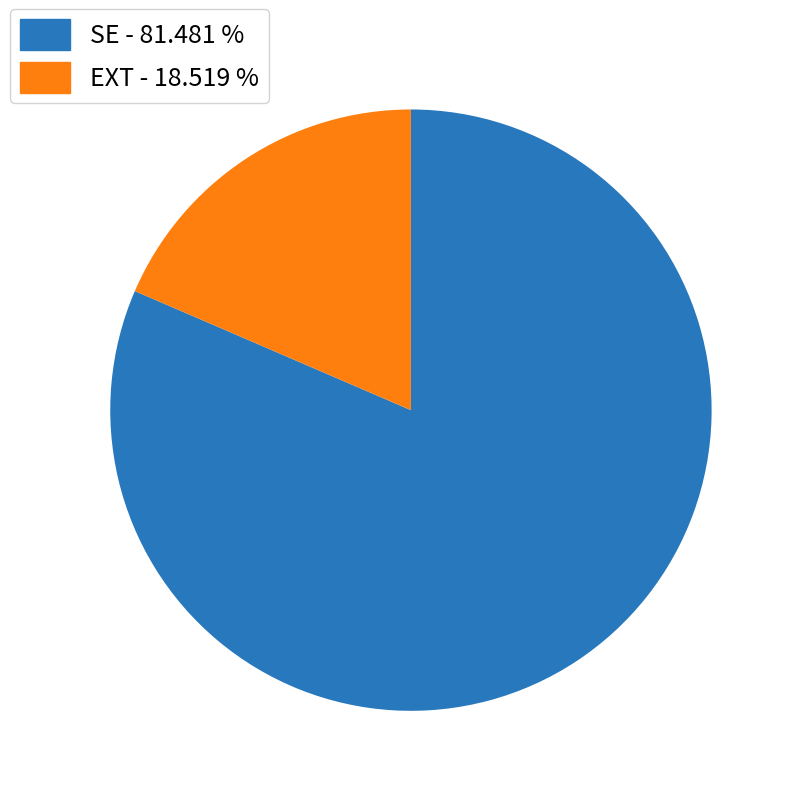

Combined, do SE and EXT account for over 50%?

Yes